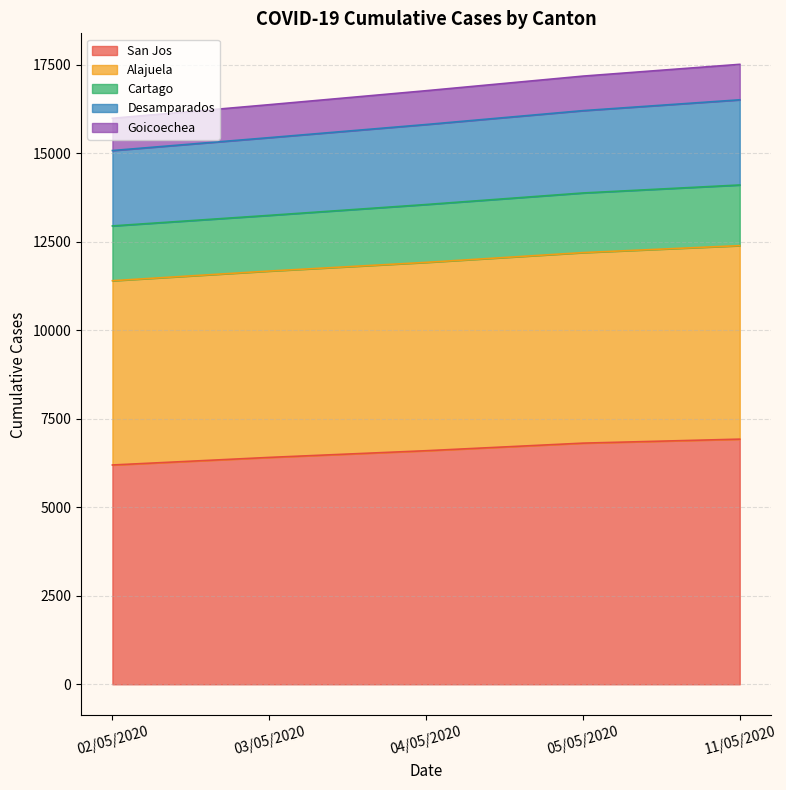

List the labels in order of Desamparados value, largest first.

11/05/2020, 05/05/2020, 04/05/2020, 03/05/2020, 02/05/2020